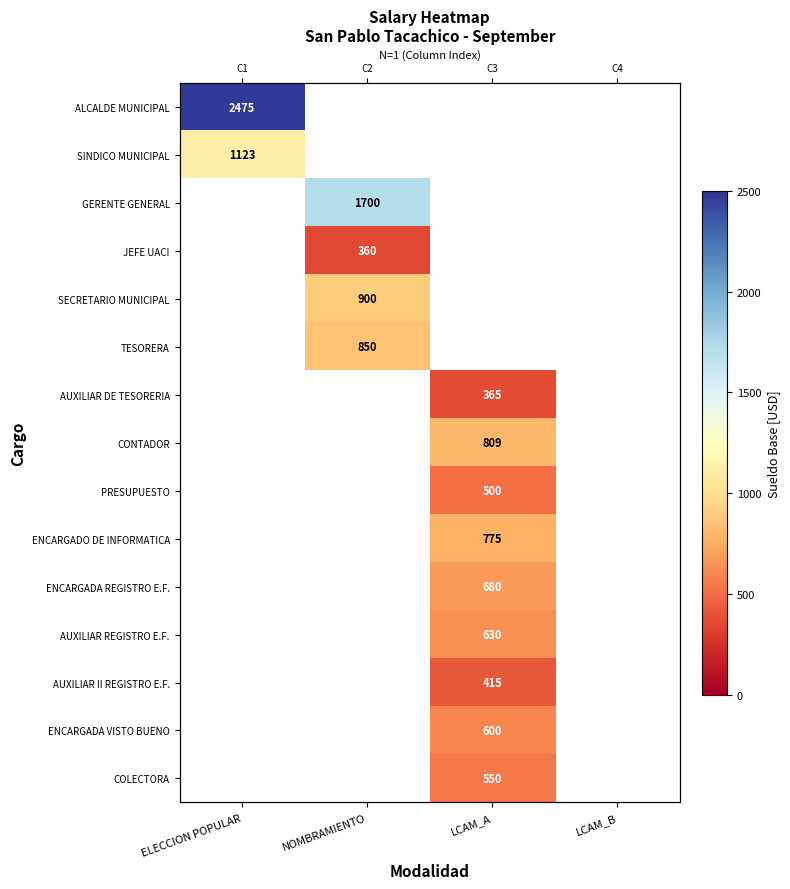

Which series has the widest spread of values?

ALCALDE MUNICIPAL